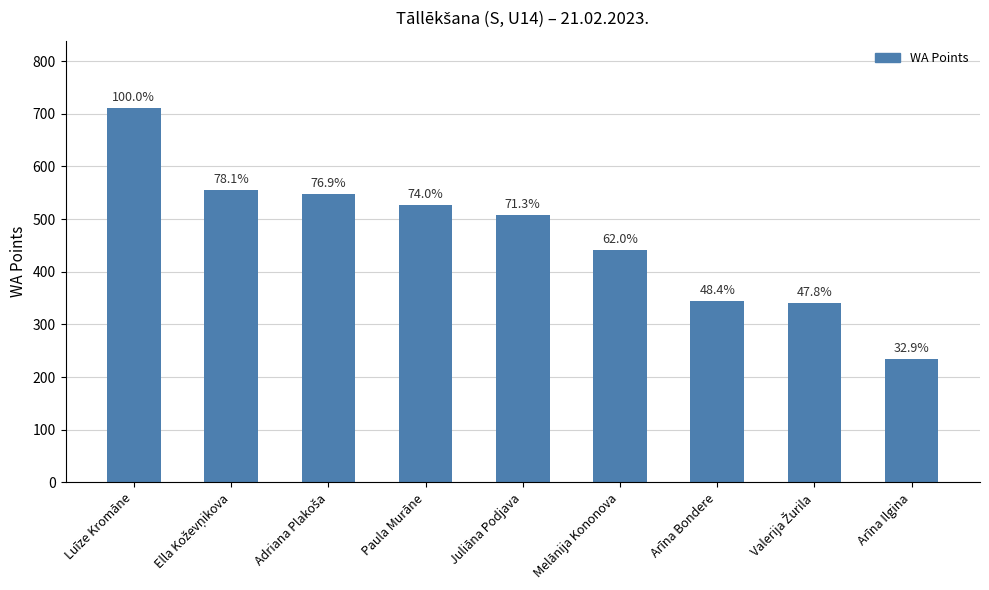

Between Luīze Kromāne and Adriana Plakoša, which is larger?

Luīze Kromāne